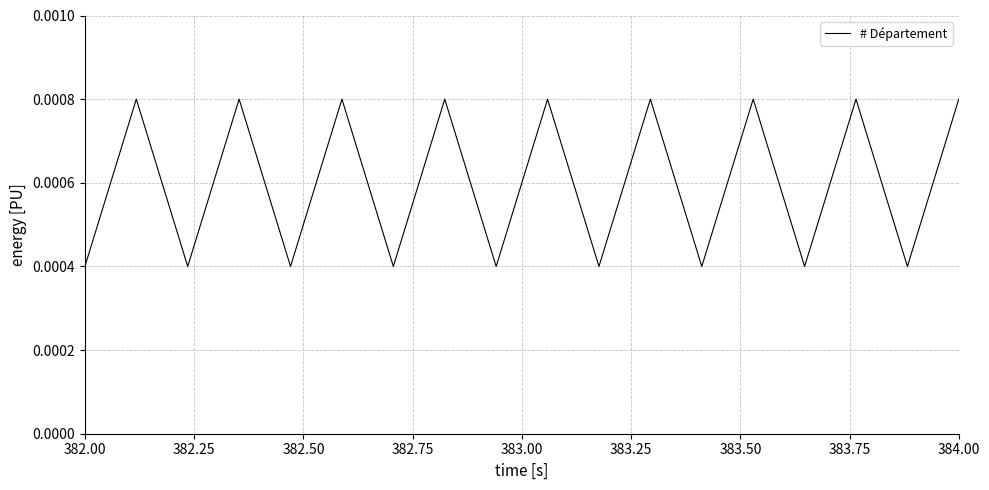

How many lines are shown in the chart?

1